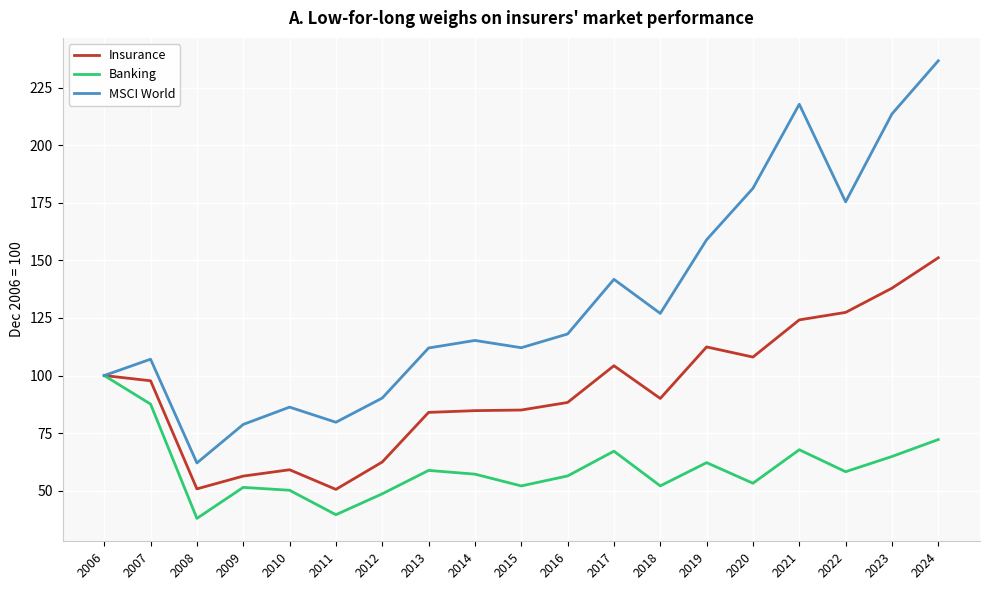

What is the smallest value displayed?

37.9